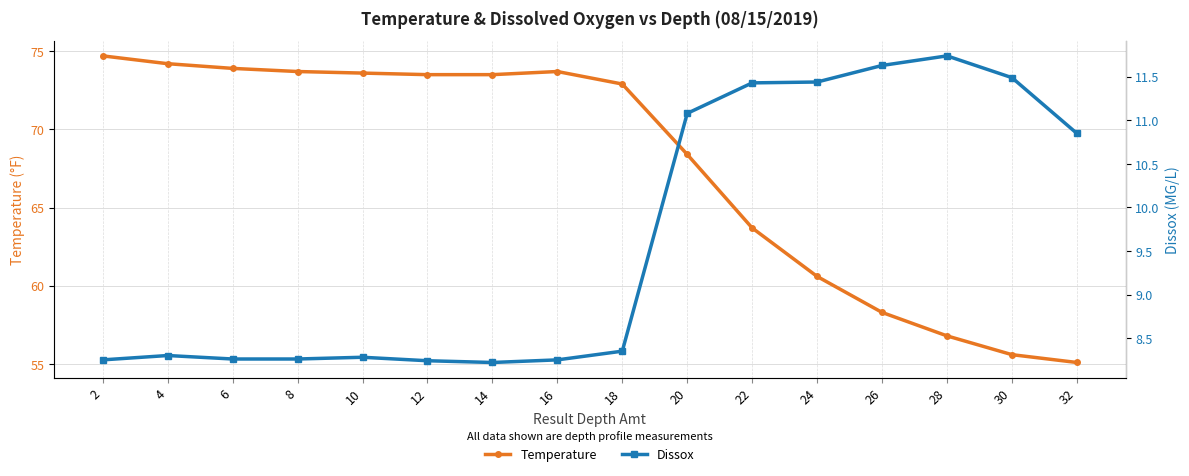

What is the value of the Temperature point at the 11th from the left?

63.7